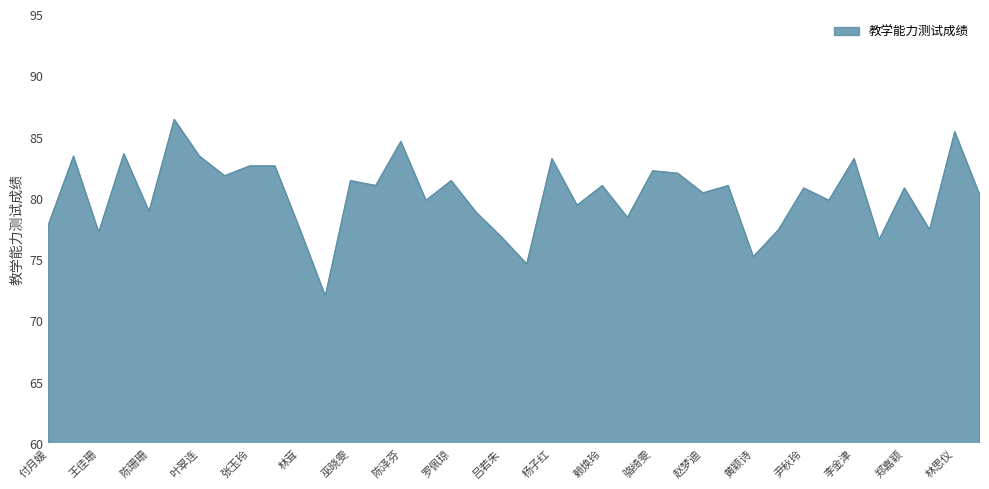

What is the greatest value displayed?

86.4